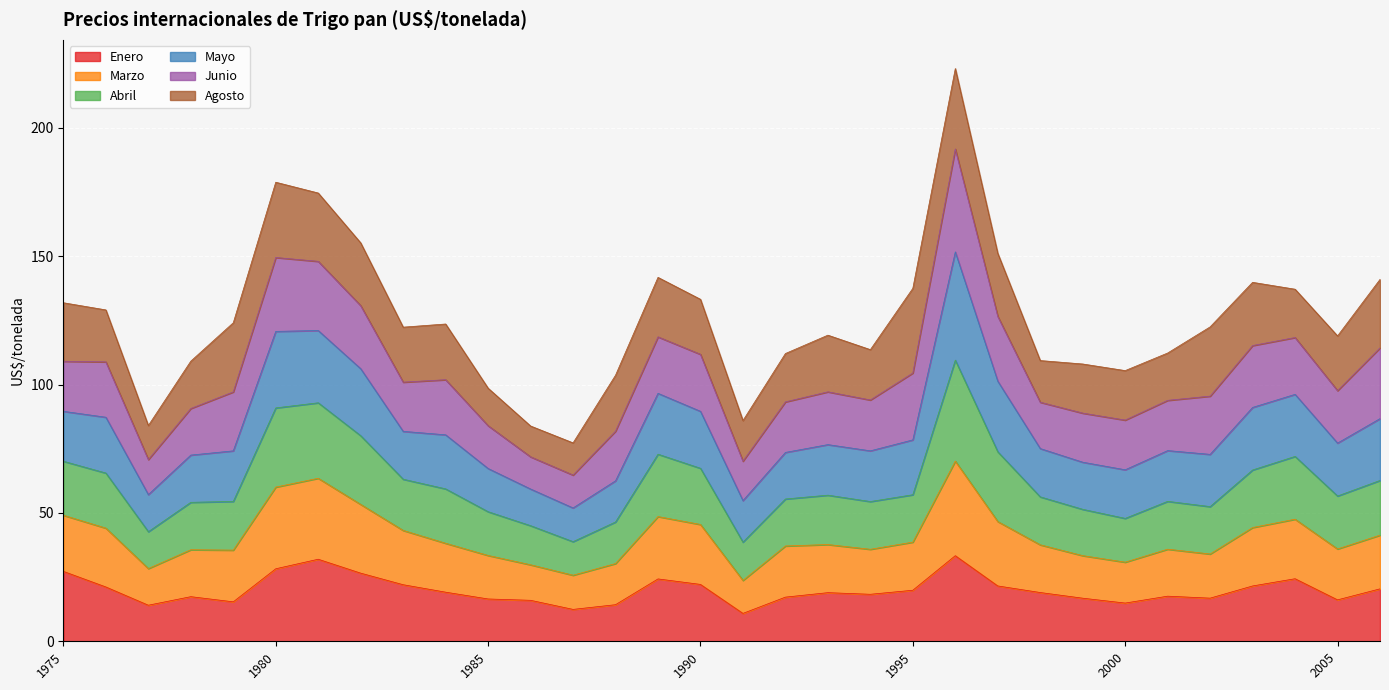

The value of Enero at 1980 is 12.0. True or false?

False